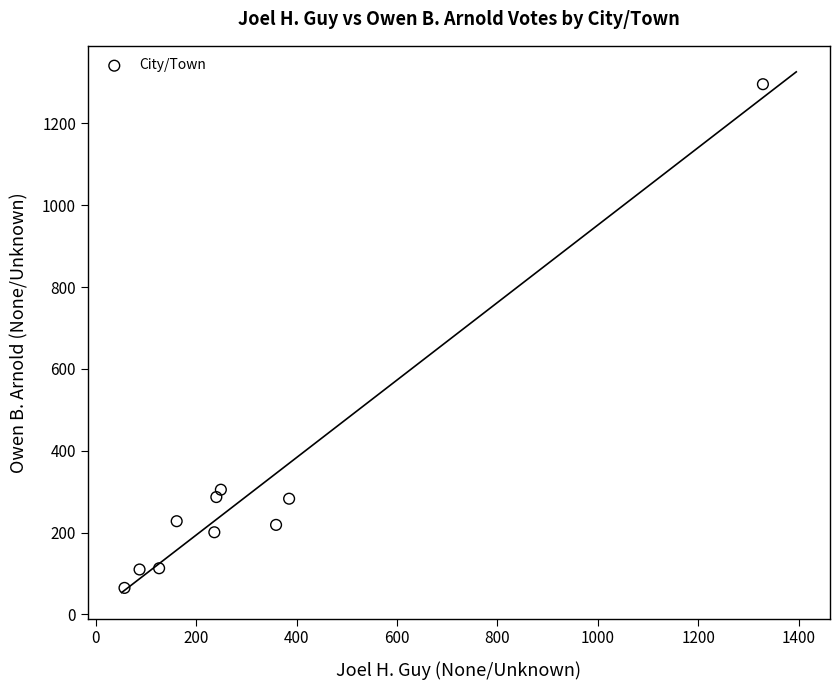

What is the average X value?

323